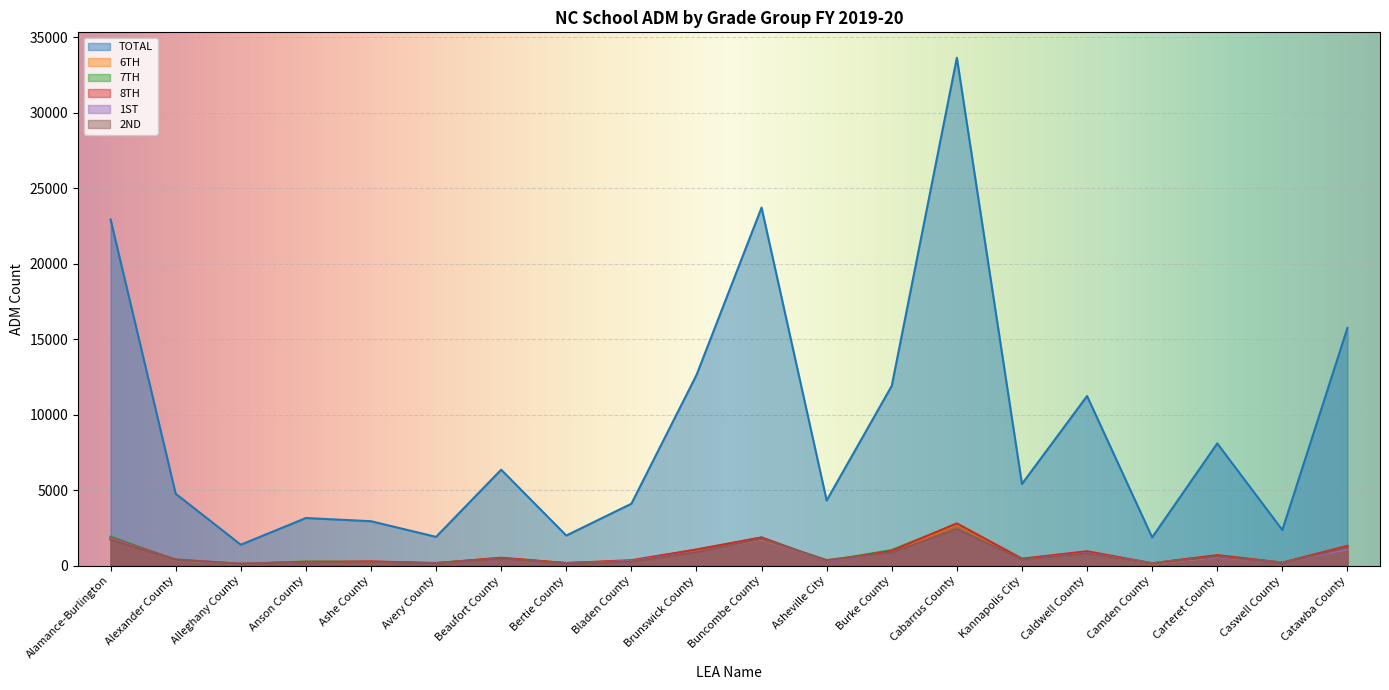

What is the total value across all series at Alexander County?

6648